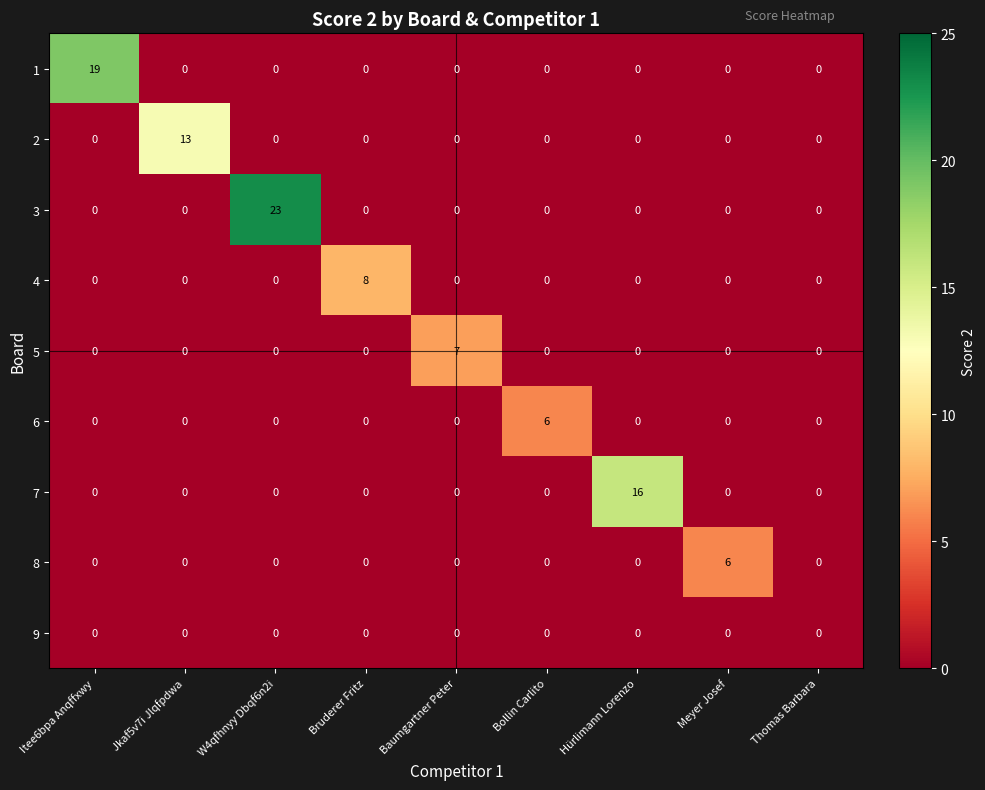

Count the 6 values in the range 0 to 1.

8